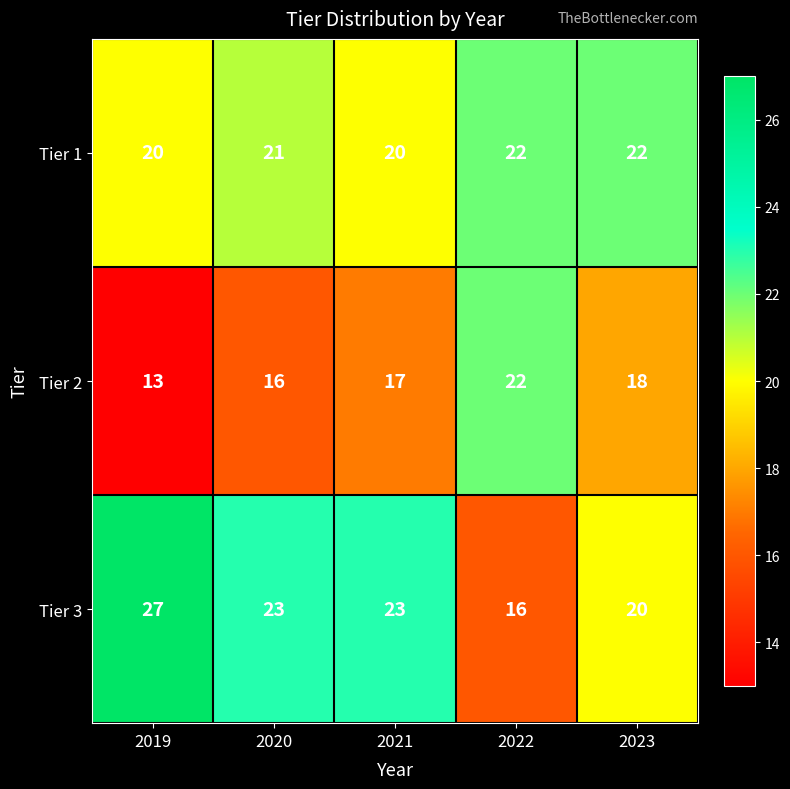

Is the value of Tier 3 at 2019 greater than the value of Tier 1 at 2019?

Yes